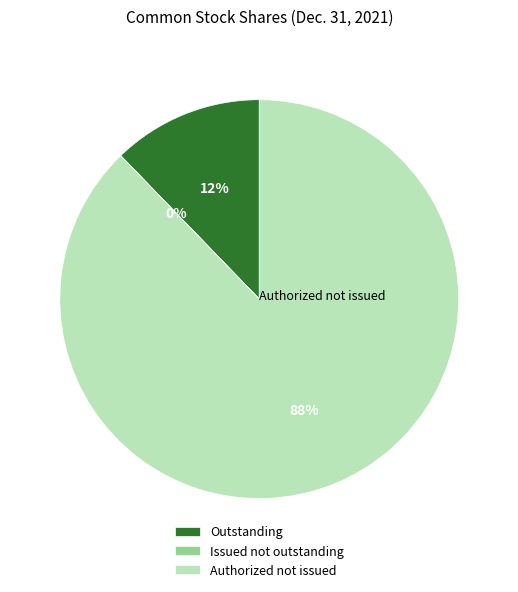

True or false: Outstanding accounts for 1% of the total.

False